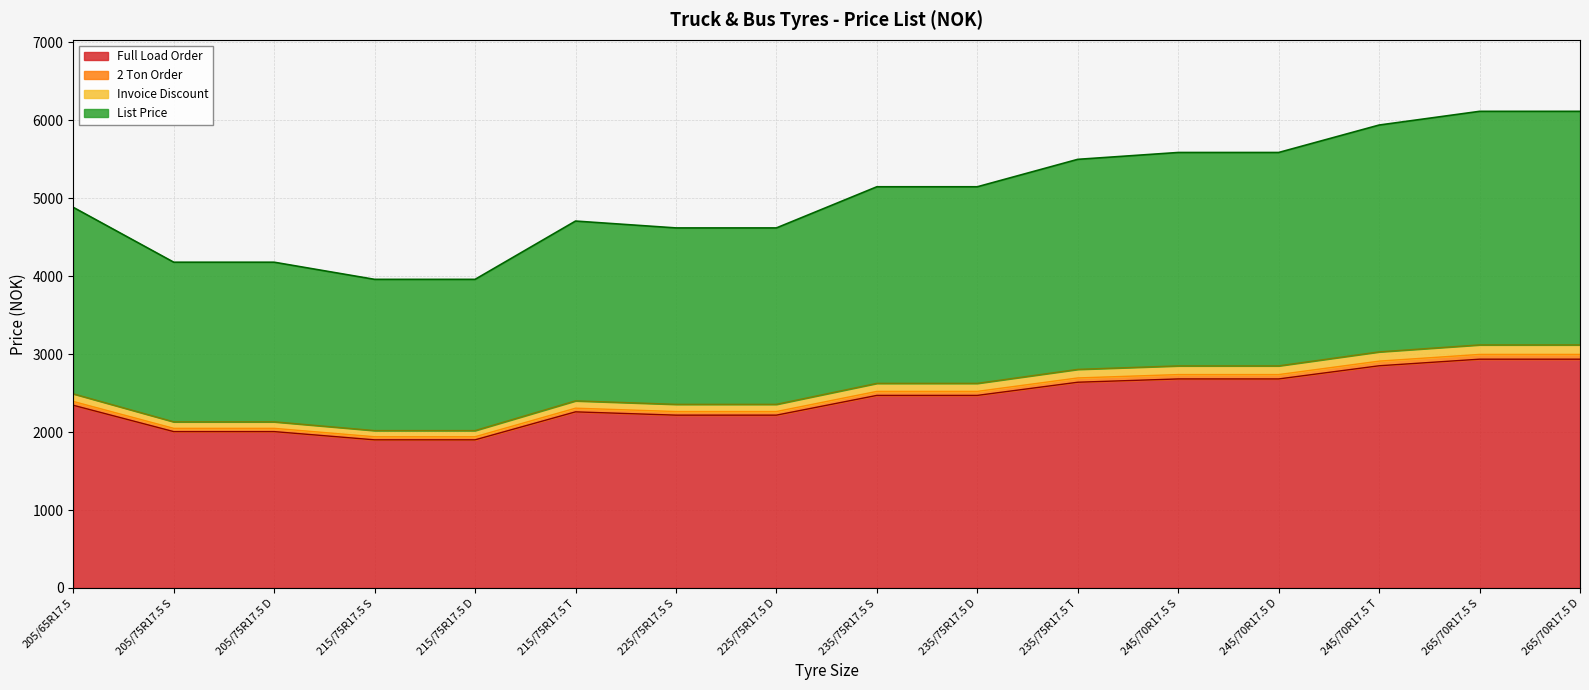

The value of Full Load Order at 235/75R17.5 D is 2471.0. True or false?

True